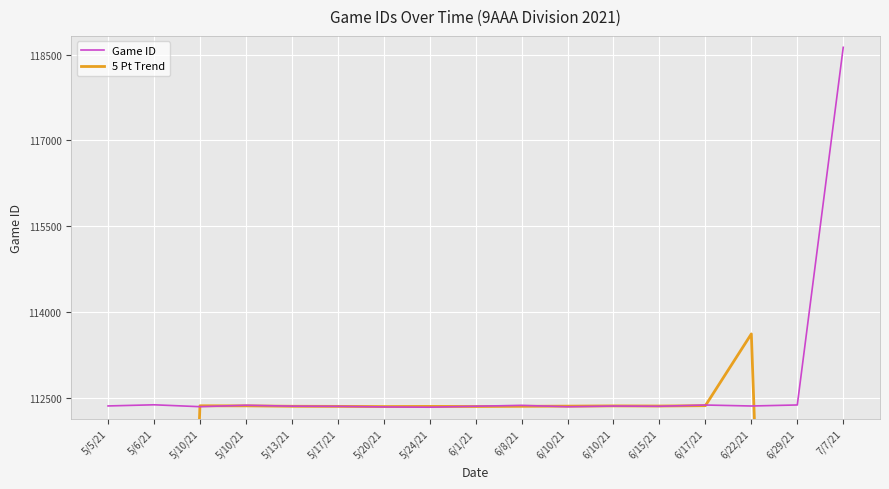

At which category does 5 Pt Trend reach its first local valley?

5/20/21